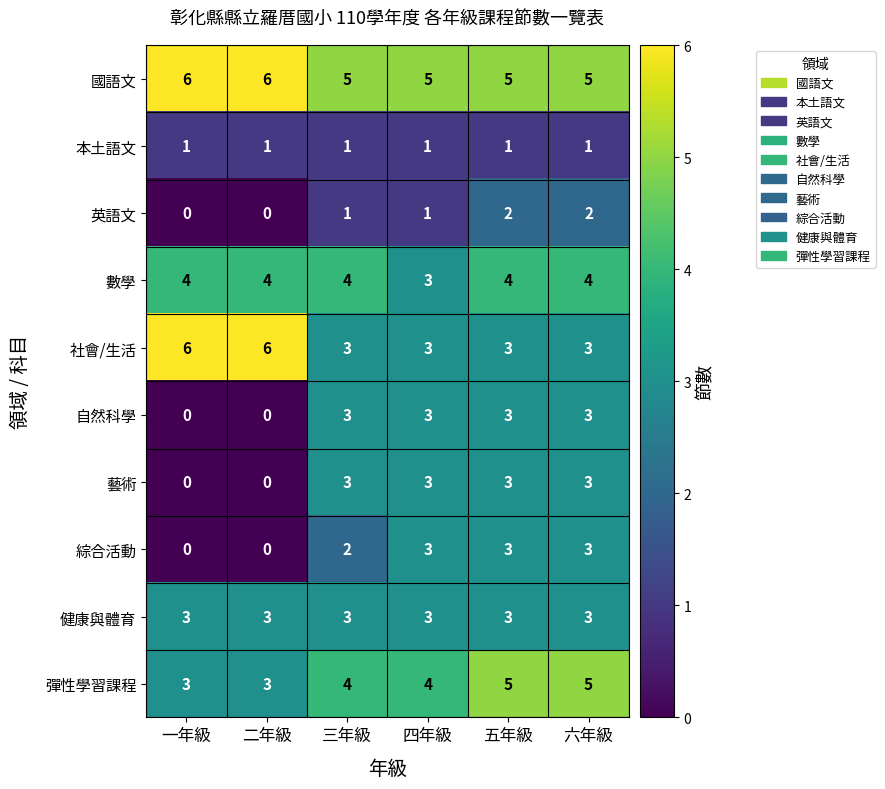

What is the difference between the maximum and second lowest values in the 藝術 series?

3